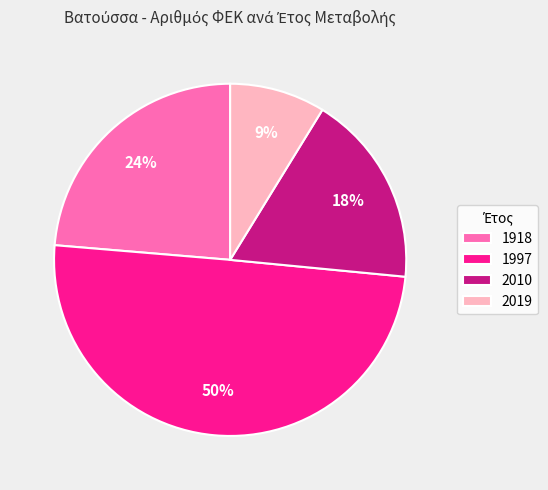

Between 1918 and 2010, which is larger?

1918